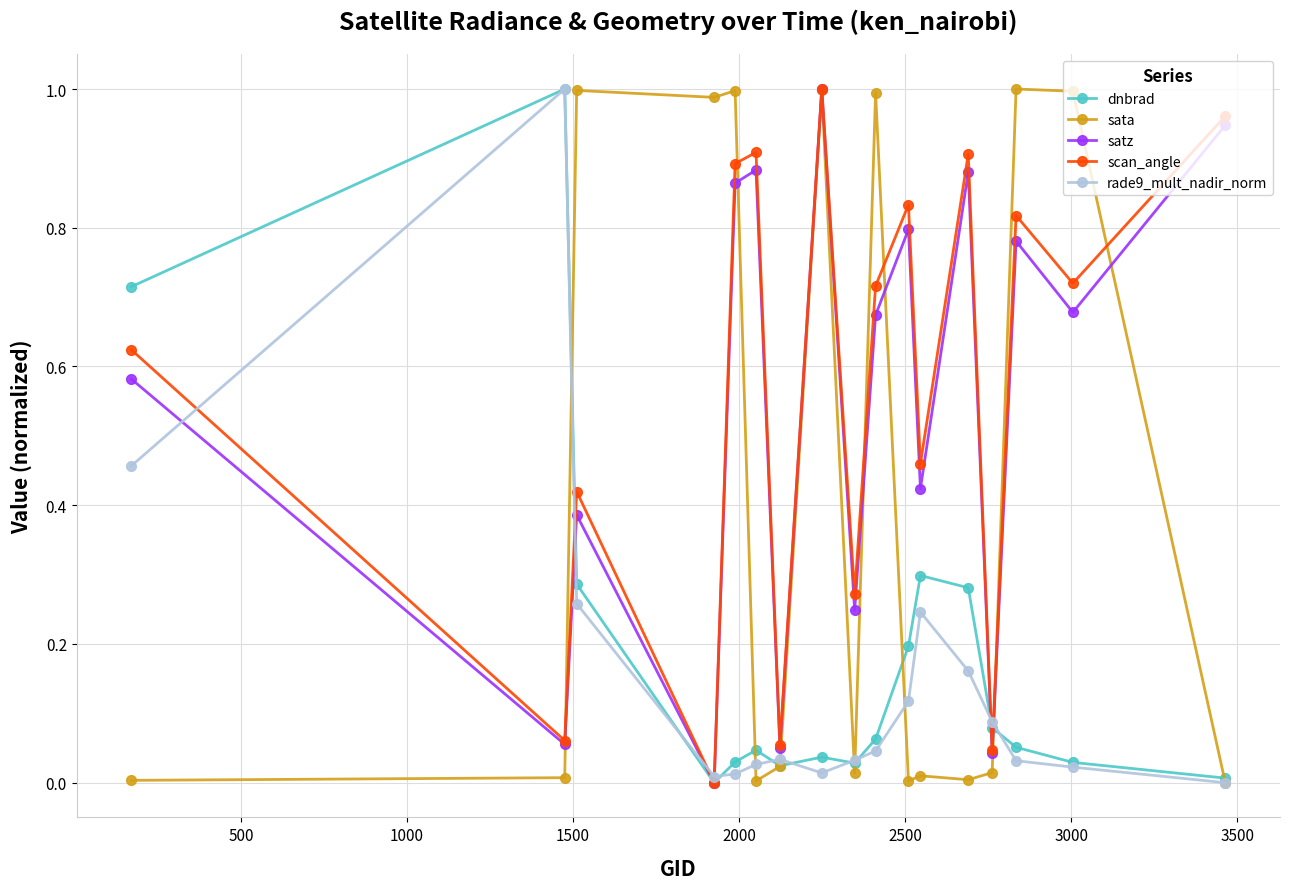

How many interior local peaks does the satz series have?

6